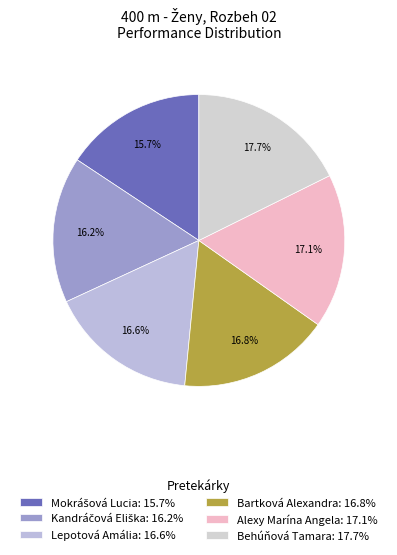

How many slices are in this pie chart?

6